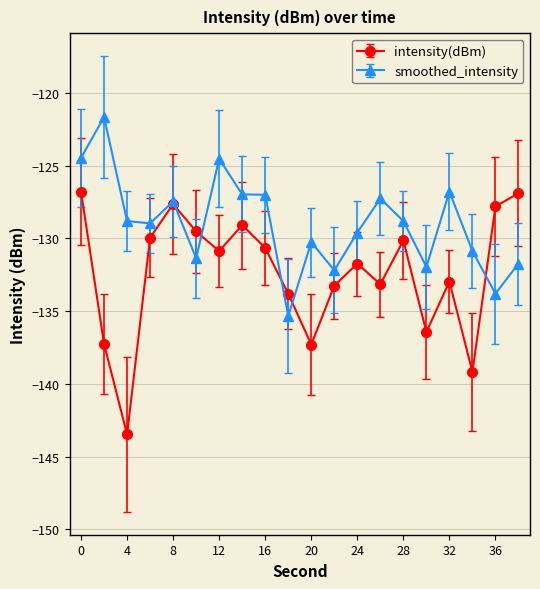

How many lines are shown in the chart?

2